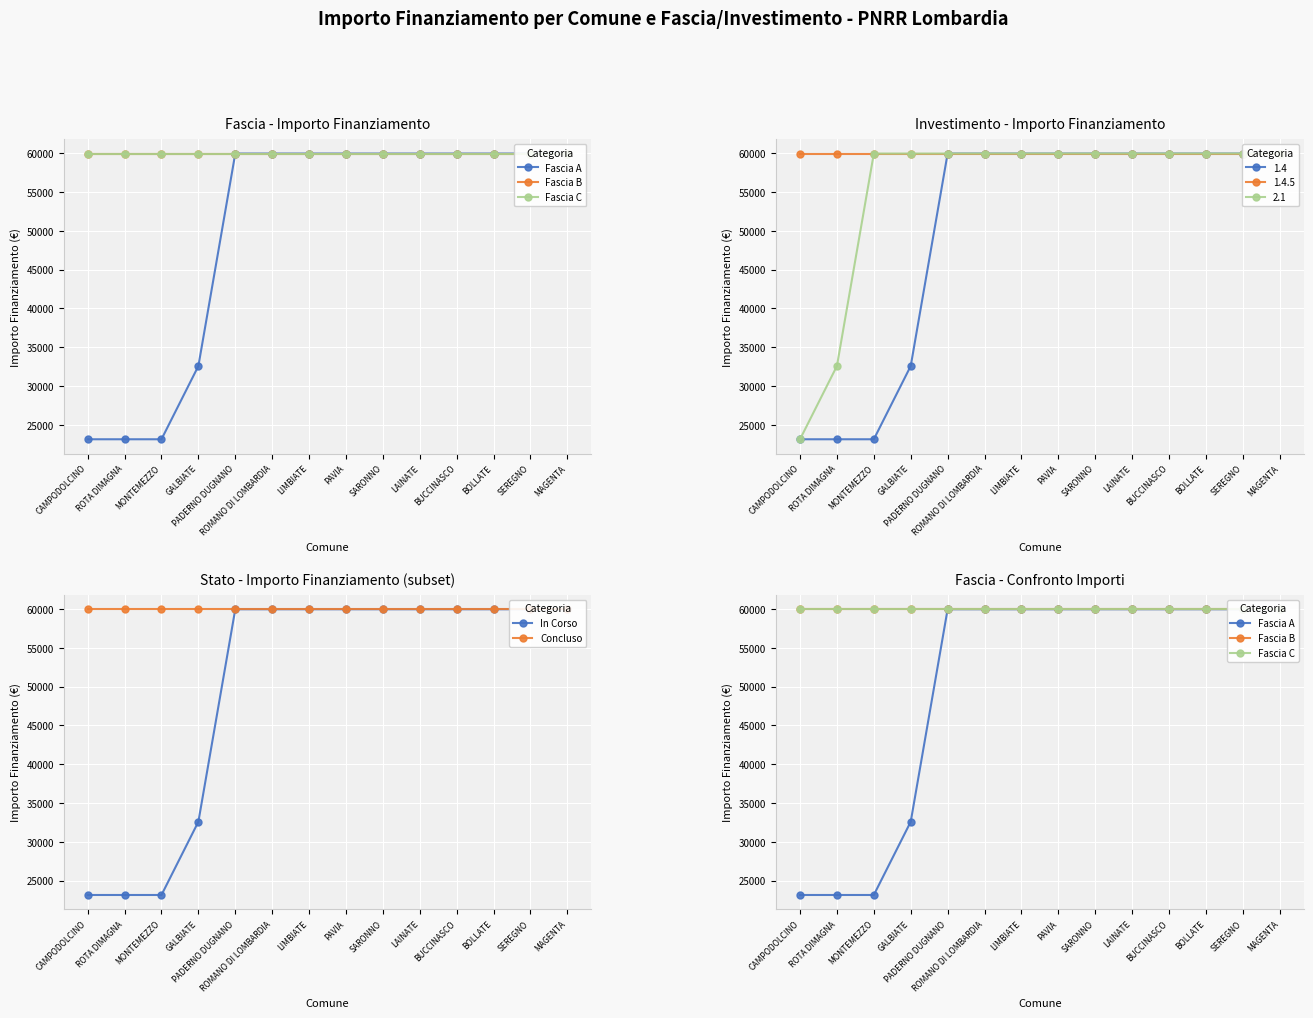

What is the sum of all Fascia B values?

839524